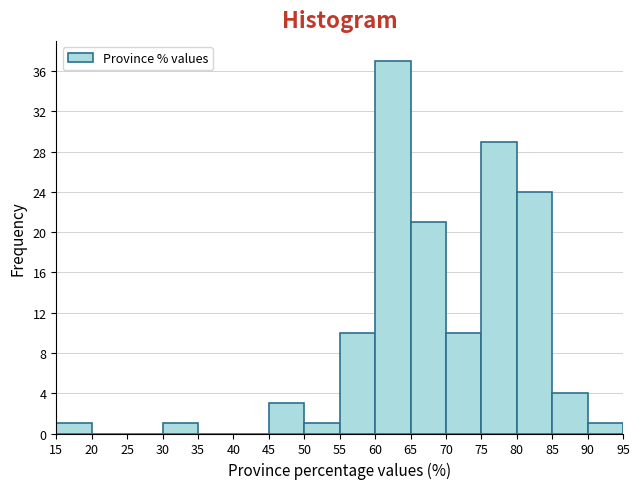

Over which range of the x-axis is the bar tallest?

60 to 65